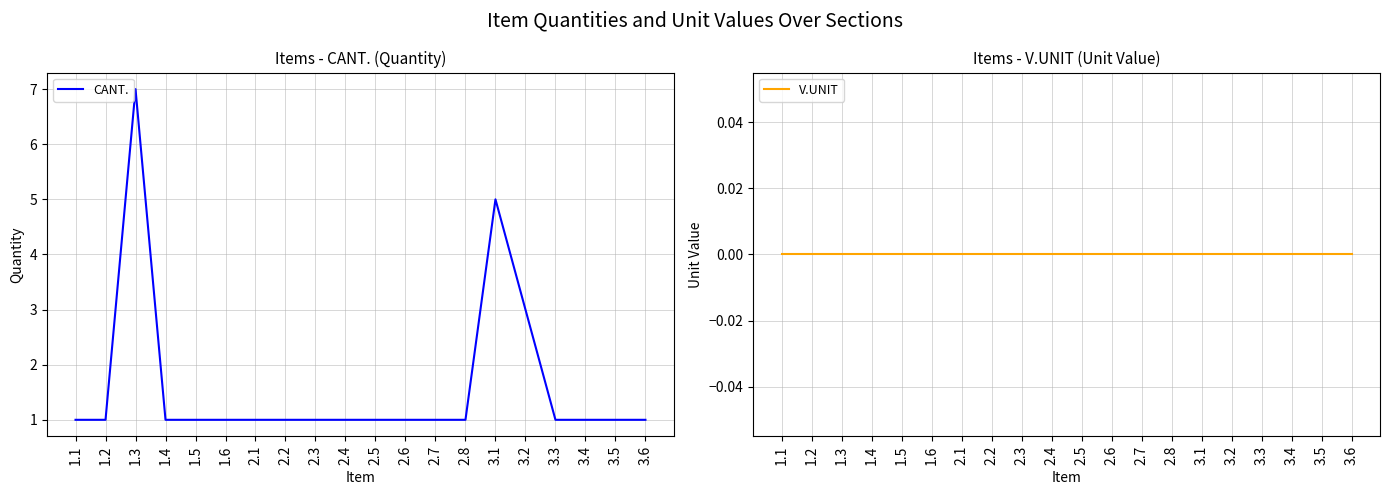

At which label does CANT. reach its minimum?

1.1